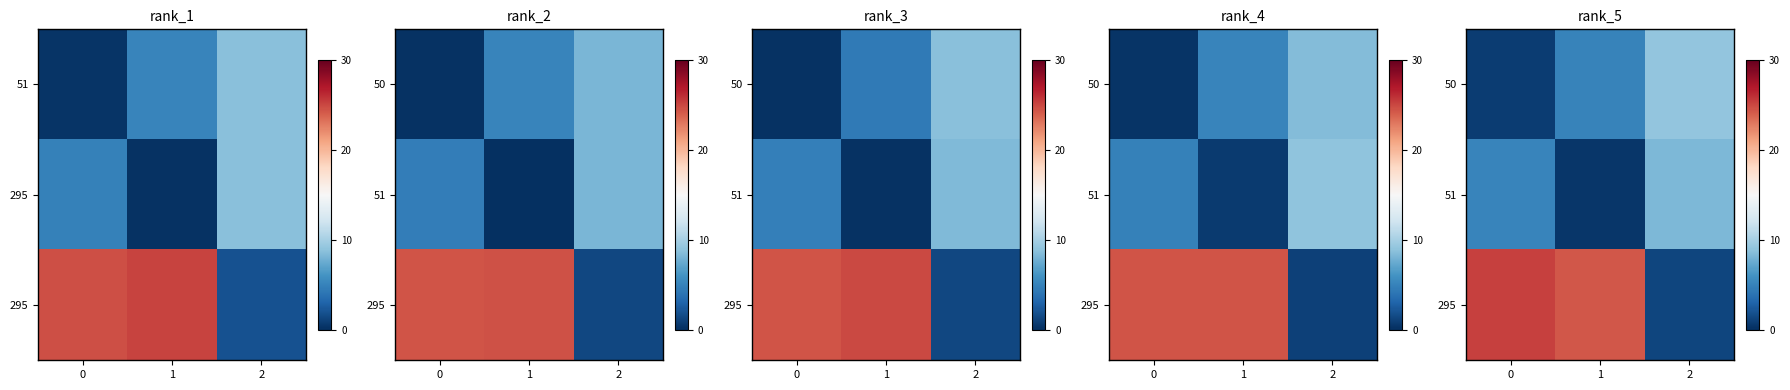

The value of row_1 at 2 is 8.3. True or false?

True